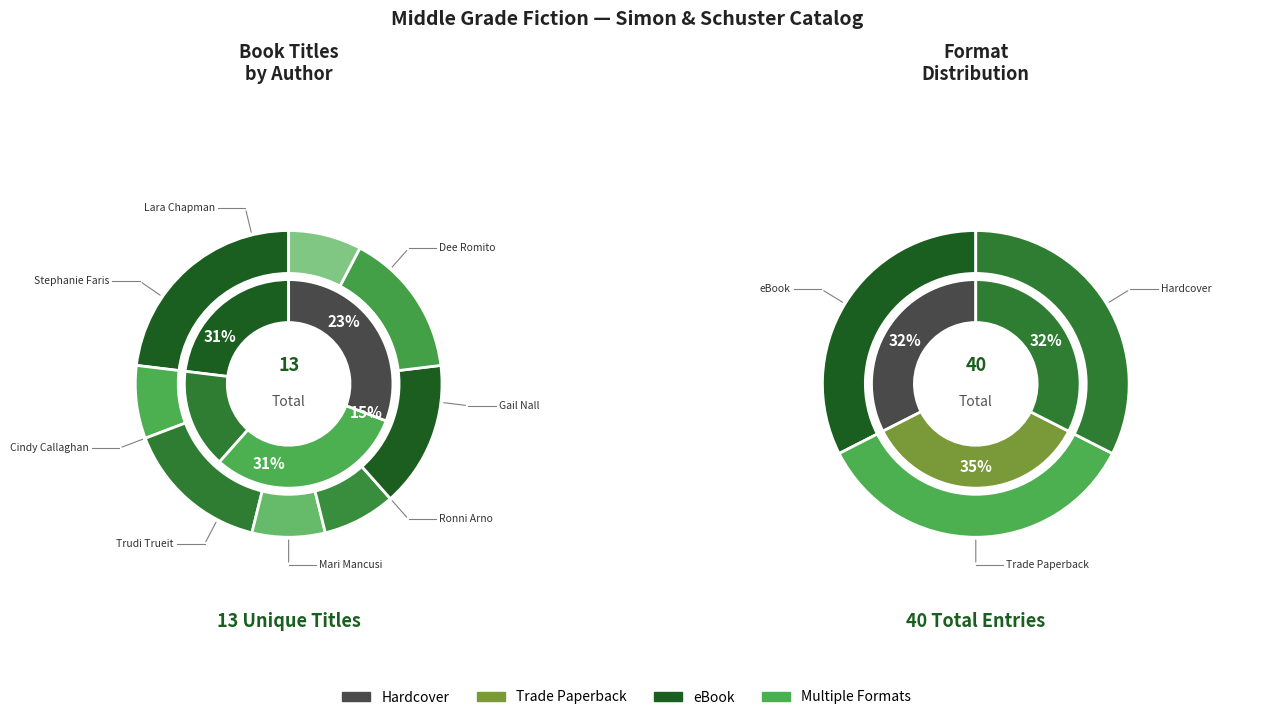

Is it true that Gail Nall (446161204) is 15% of the pie?

False